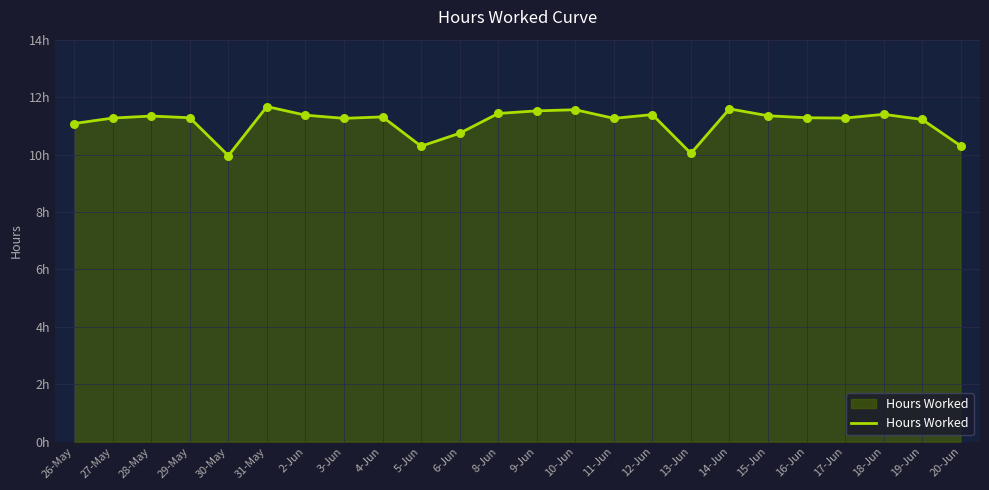

What is the change in value from 5-Jun to 14-Jun?

+1.3